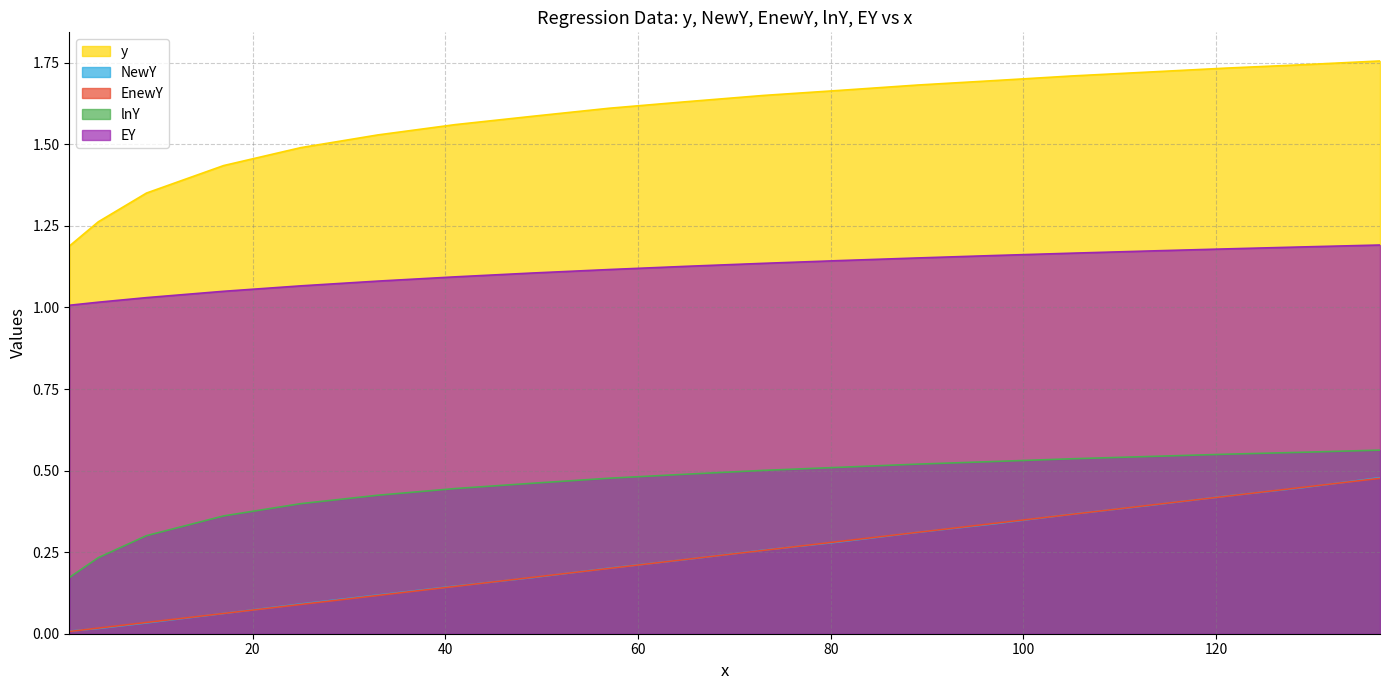

Which series changed the most between 65 and 129?

EnewY